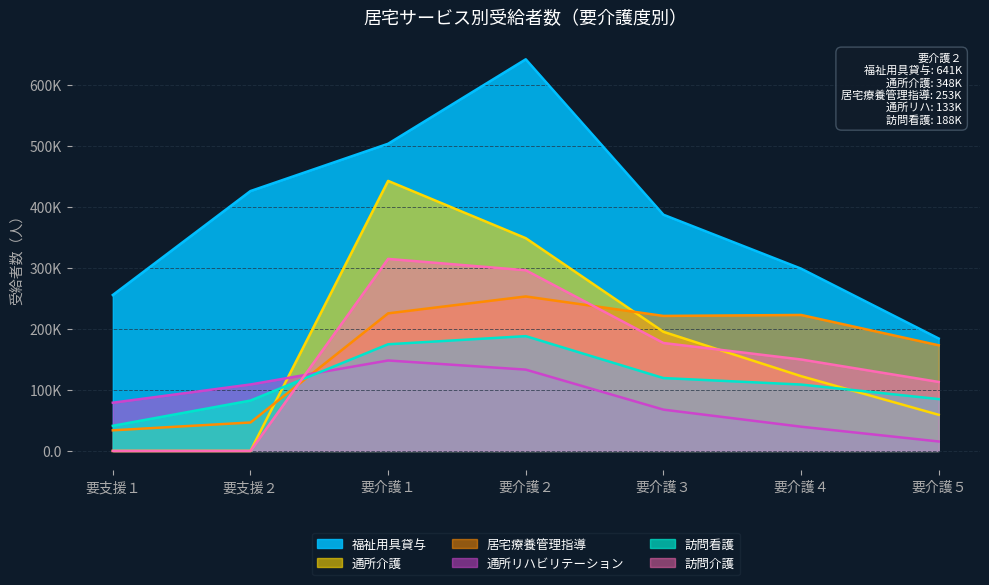

After their last crossing, which series has the higher values: 通所リハビリテーション or 居宅療養管理指導?

居宅療養管理指導